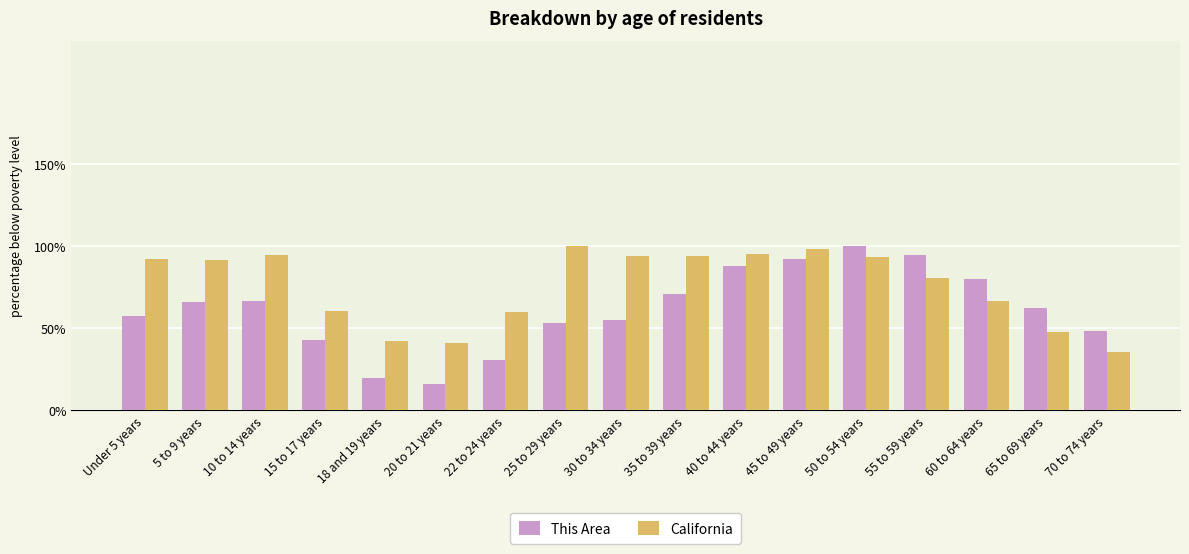

How many values in the This Area series are below 62?

8